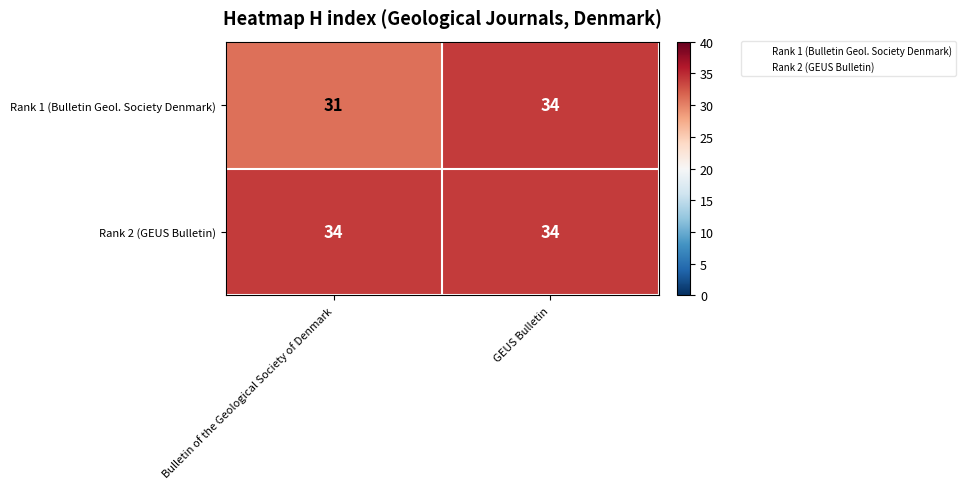

Reading left to right, what are all the values shown in this chart?

Rank 1 (Bulletin Geol. Society Denmark): Bulletin of the Geological Society of Denmark=31	GEUS Bulletin=34
Rank 2 (GEUS Bulletin): Bulletin of the Geological Society of Denmark=34	GEUS Bulletin=34